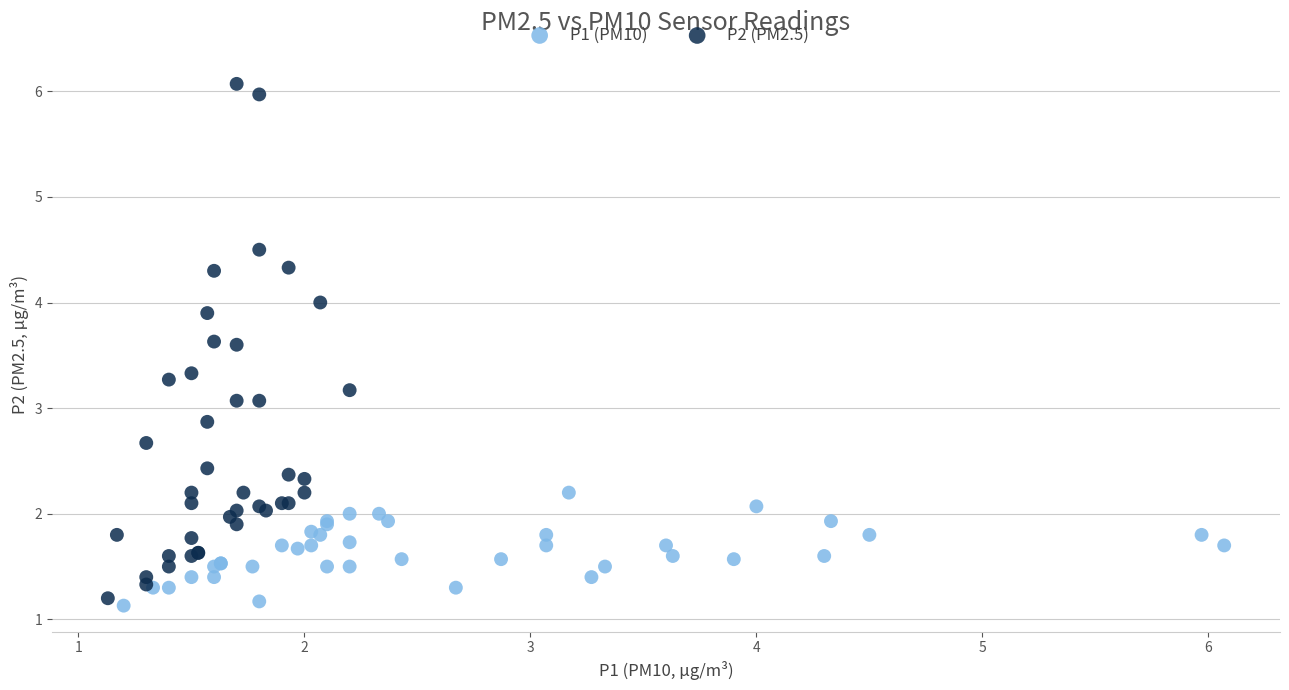

Which series reaches the maximum Y coordinate?

P2 (PM2.5)